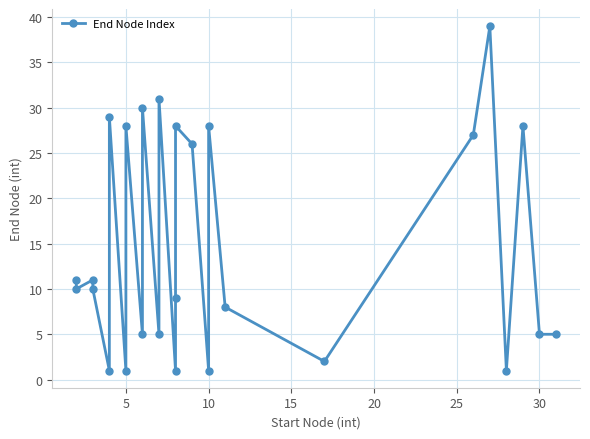

Reading left to right, list all the values displayed in this chart.

11	10	11	10	1	29	1	28	5	30	5	31	1	9	28	26	1	28	8	2	27	39	1	28	5	5